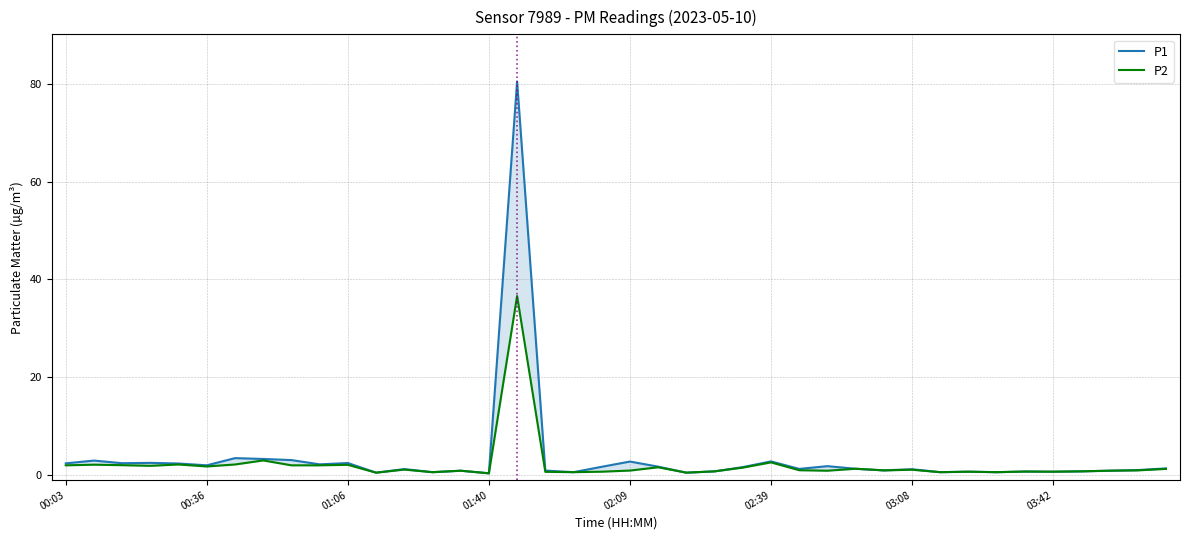

Does the chart have visible grid lines?

Yes